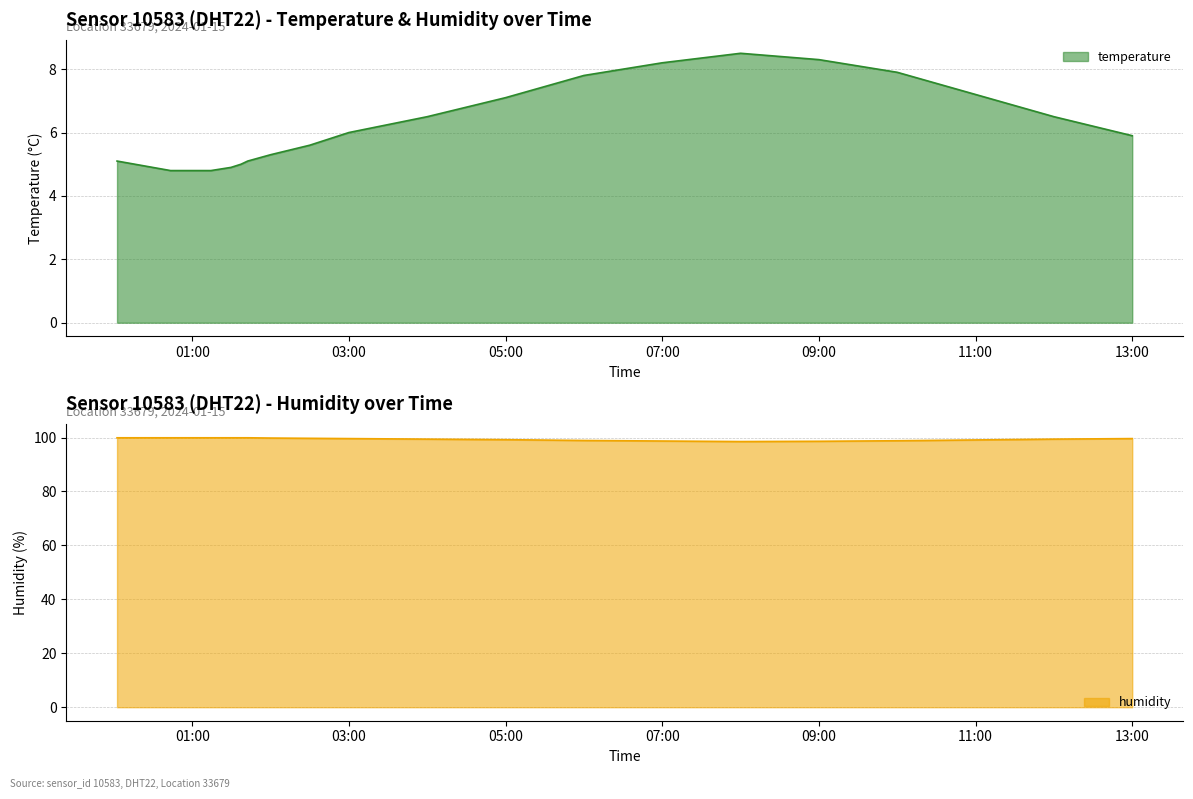

True or false: temperature has a value of 5.9 at 13:00.

True